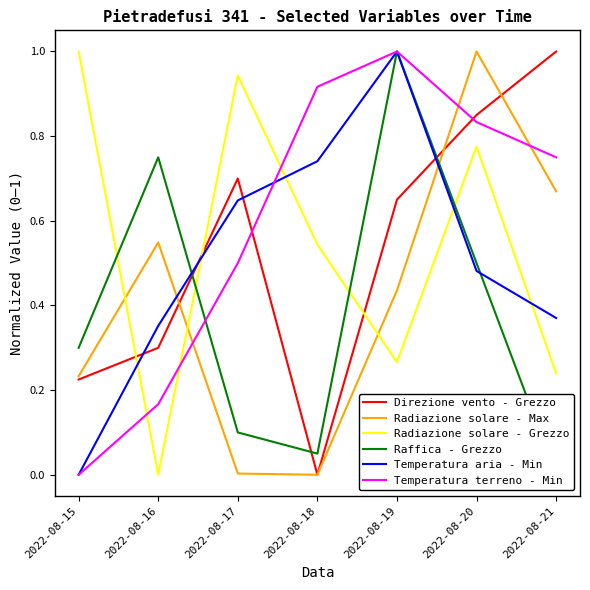

What are all the series names shown in the legend?

Direzione vento - Grezzo, Radiazione solare - Max, Radiazione solare - Grezzo, Raffica - Grezzo, Temperatura aria - Min, Temperatura terreno - Min